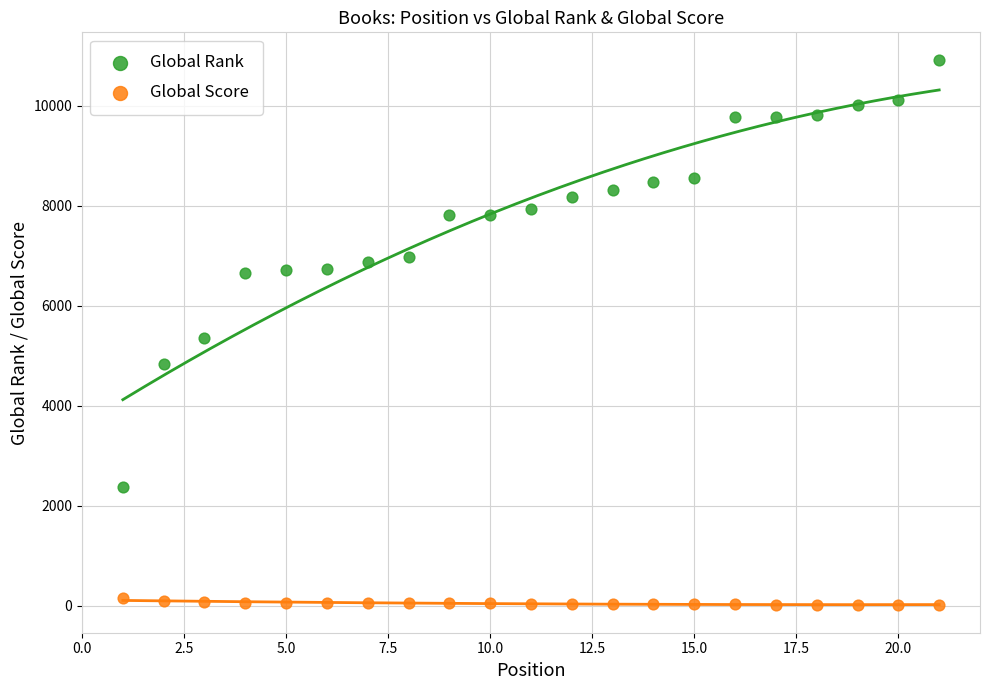

What are all the series names shown in the legend?

Global Rank, Global Score